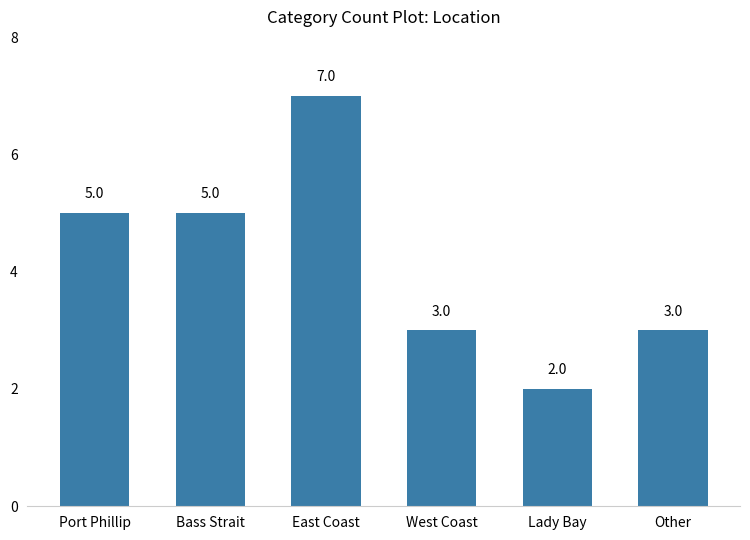

How many data points does each series have?

6